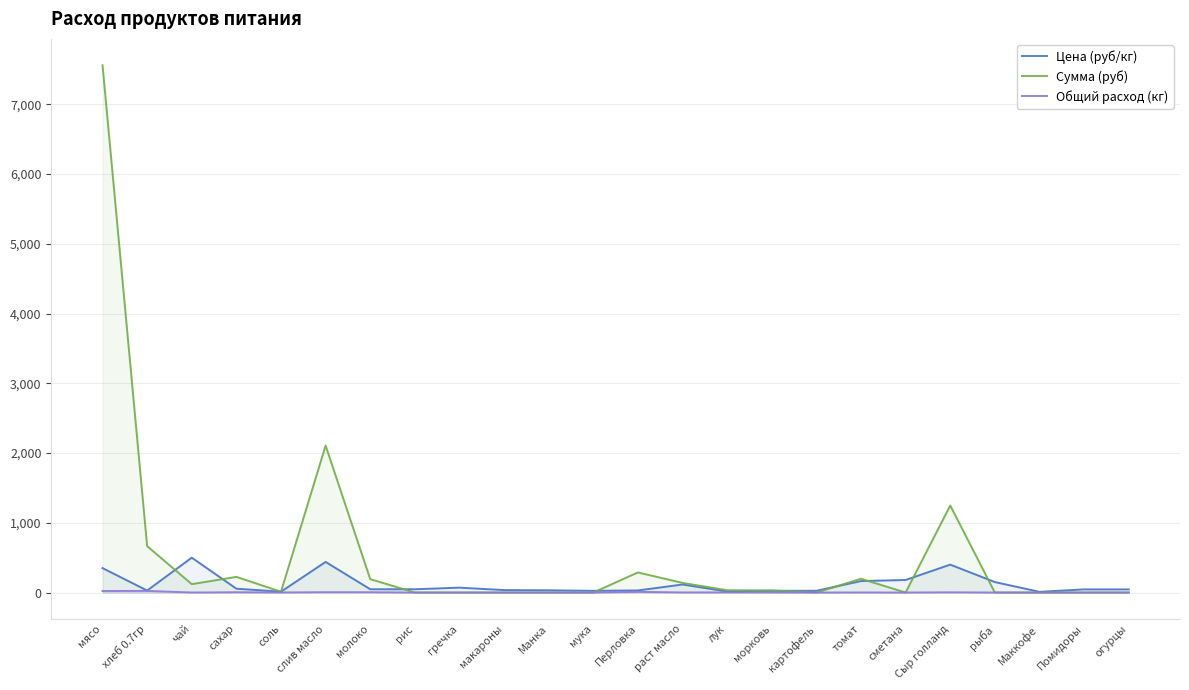

The Сумма (руб) series shows -2791.2 at Помидоры. True or false?

False